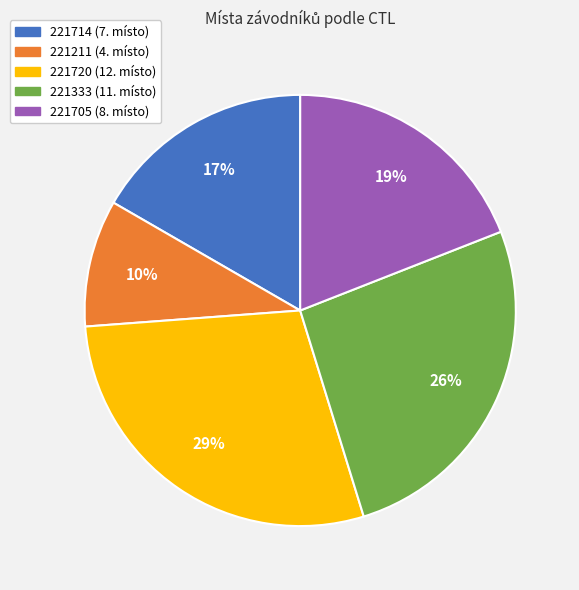

Which has a higher value, 221211 or 221333?

221333